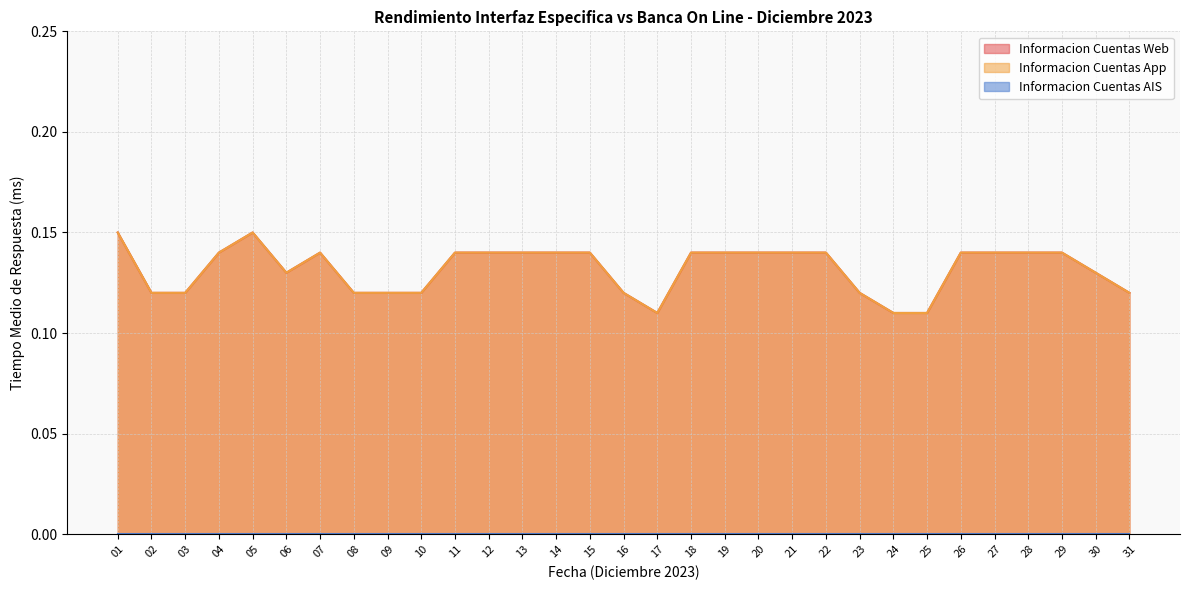

Count the Informacion Cuentas App values in the range 0 to 1.

31